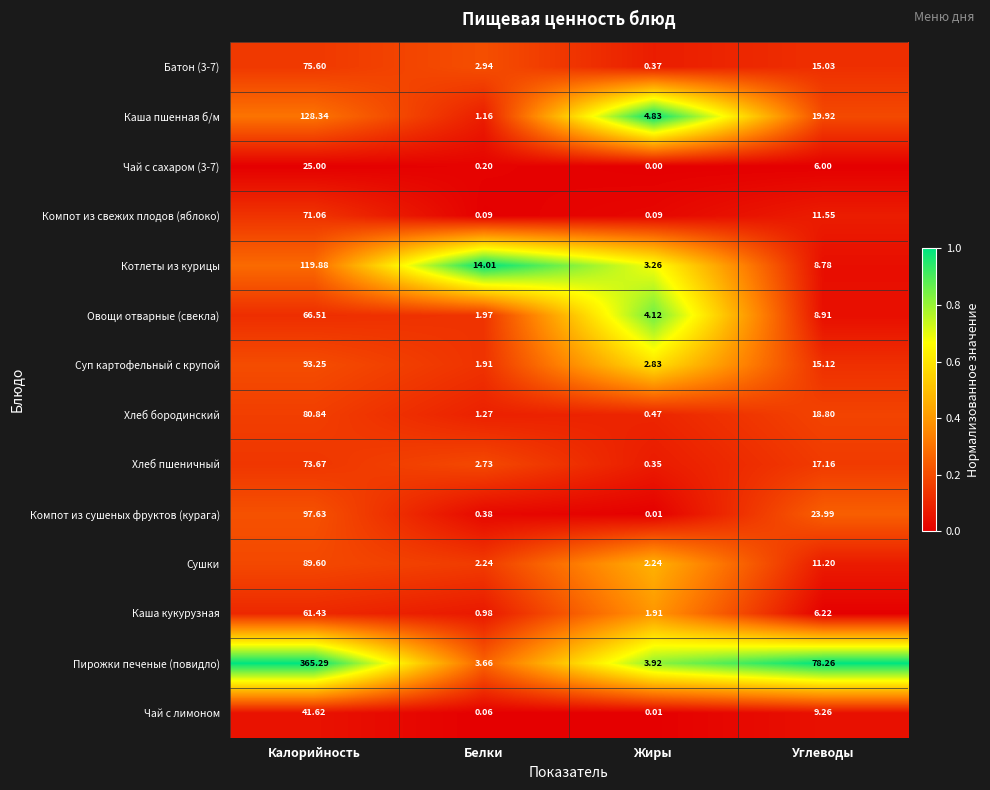

Which series has the largest total across all categories?

Пирожки печеные (повидло)